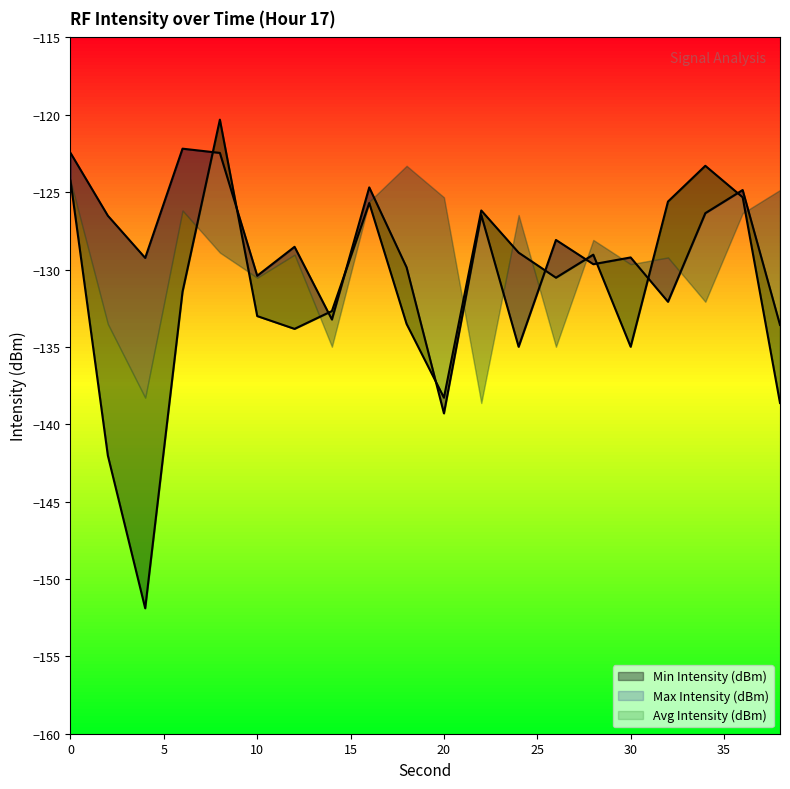

At which category is the sum across all series the highest?

8